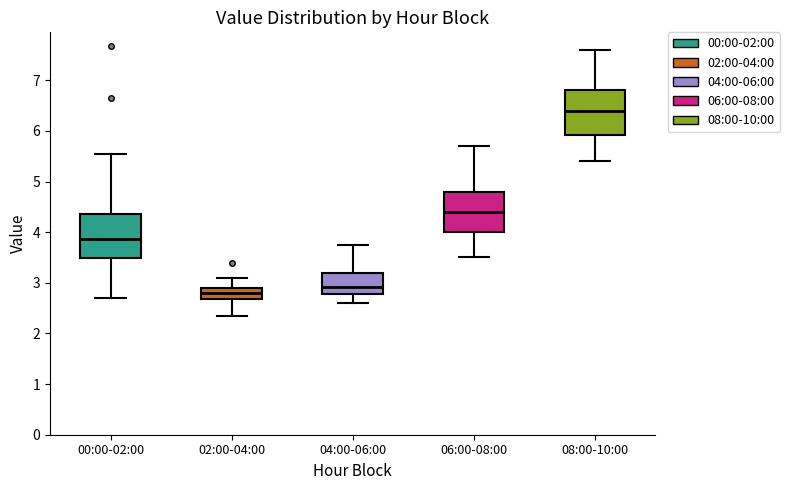

Reading left to right, read every box against the y-axis: the position of its median line, the range the box covers, and the ends of its whiskers. The values are not printed on the chart, so give them approximately, as read against the axis.

00:00-02:00: median 3.9, box 3.5 to 4.4, whiskers 2.7 to 5.6
02:00-04:00: median 2.8, box 2.7 to 2.9, whiskers 2.4 to 3.1
04:00-06:00: median 2.9, box 2.8 to 3.2, whiskers 2.6 to 3.8
06:00-08:00: median 4.4, box 4.0 to 4.8, whiskers 3.5 to 5.7
08:00-10:00: median 6.4, box 5.9 to 6.8, whiskers 5.4 to 7.6